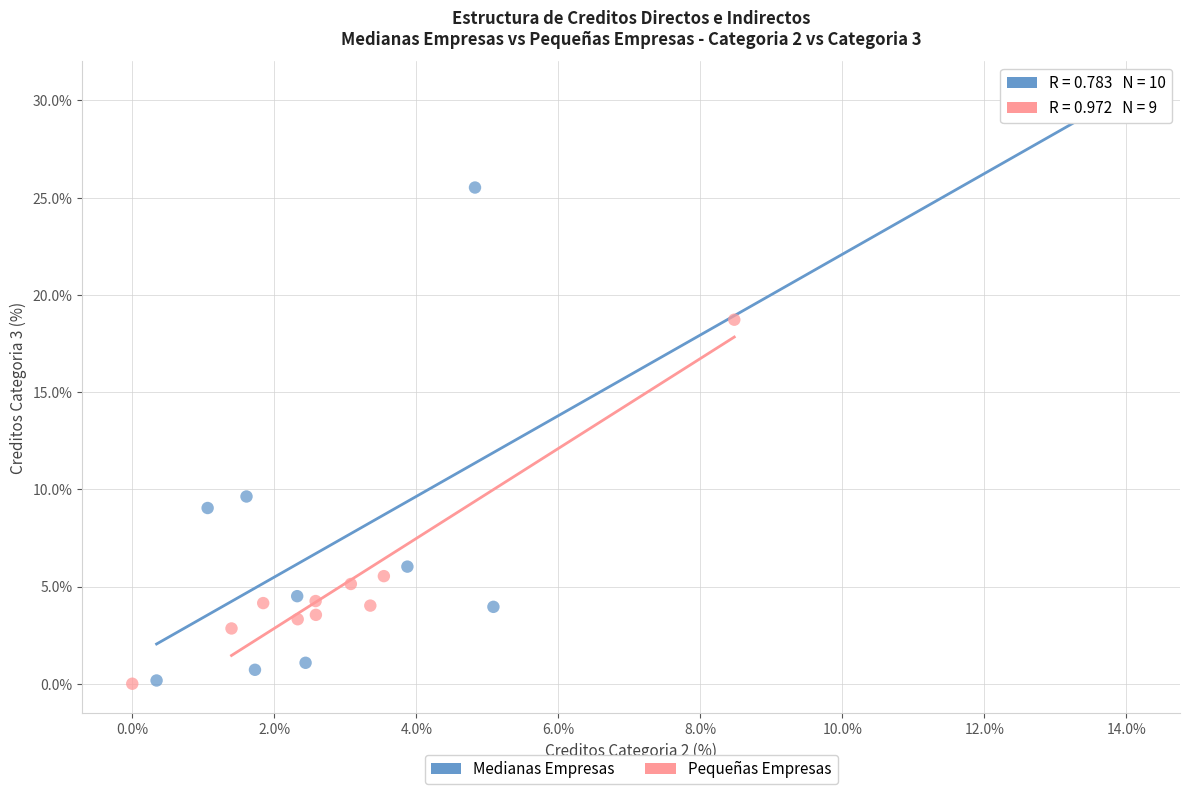

Which series reaches the maximum Y coordinate?

Medianas Empresas